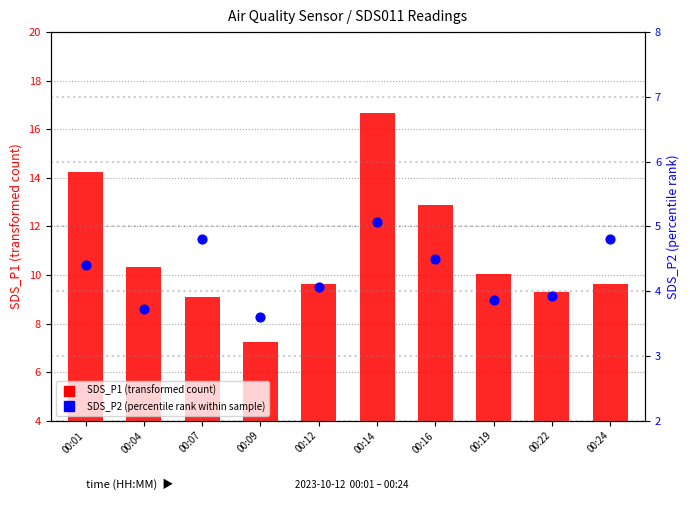

What is the total value across all series at 00:07?

13.9